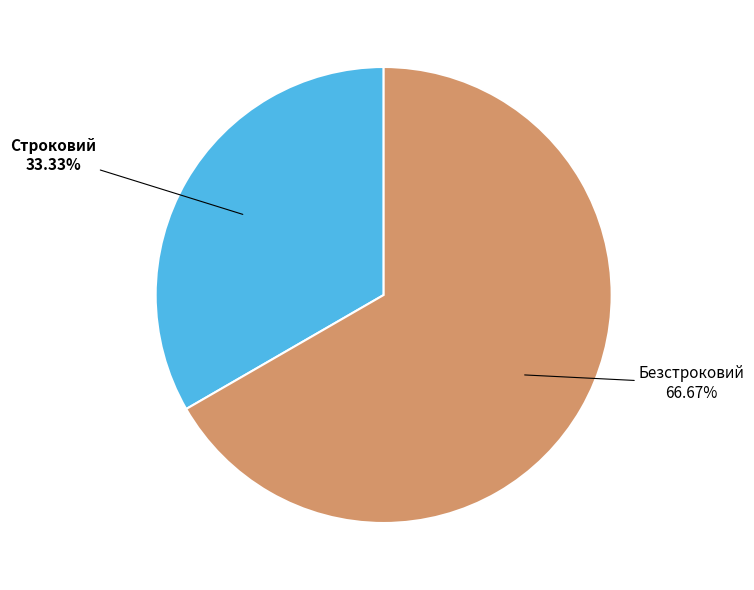

Is the sum of Безстроковий and Строковий greater than half?

Yes